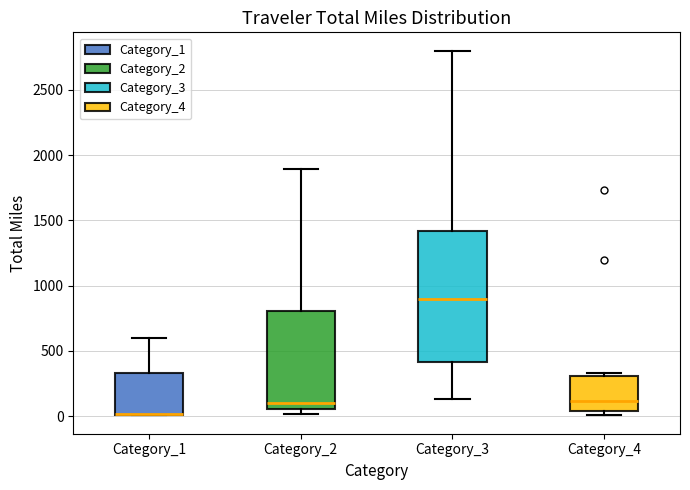

Reading left to right, transcribe this box plot: for each box, give where its median line is, the range the box spans, and where its two whiskers end, as read against the y-axis. The values are not printed on the chart, so give them approximately, as read against the axis.

Category_1: median 0 (drawn on the box's lower edge), box 0 to 350, whiskers 0 to 600
Category_2: median 100, box 50 to 800, whiskers 0 to 1900
Category_3: median 900, box 400 to 1400, whiskers 150 to 2800
Category_4: median 100, box 50 to 300, whiskers 0 to 350